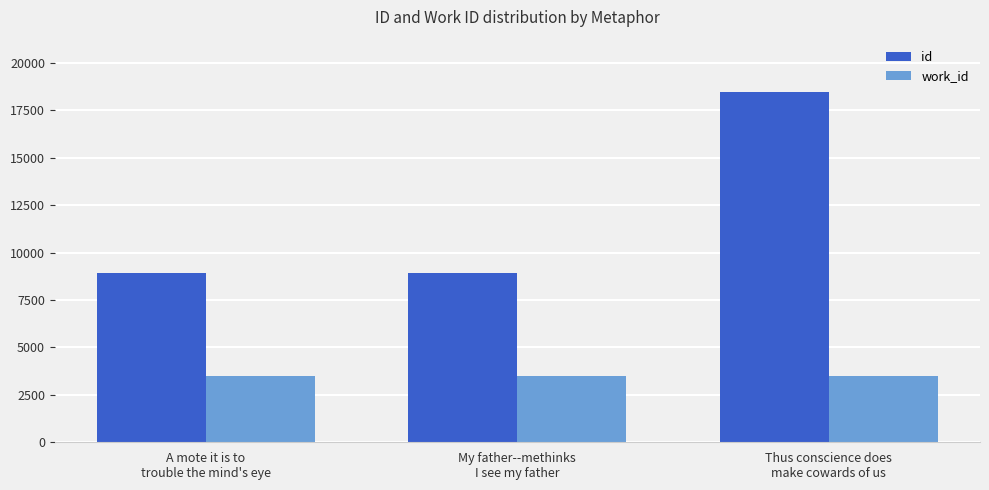

Read the id value at A mote it is to
trouble the mind's eye, to the nearest 10.

8900